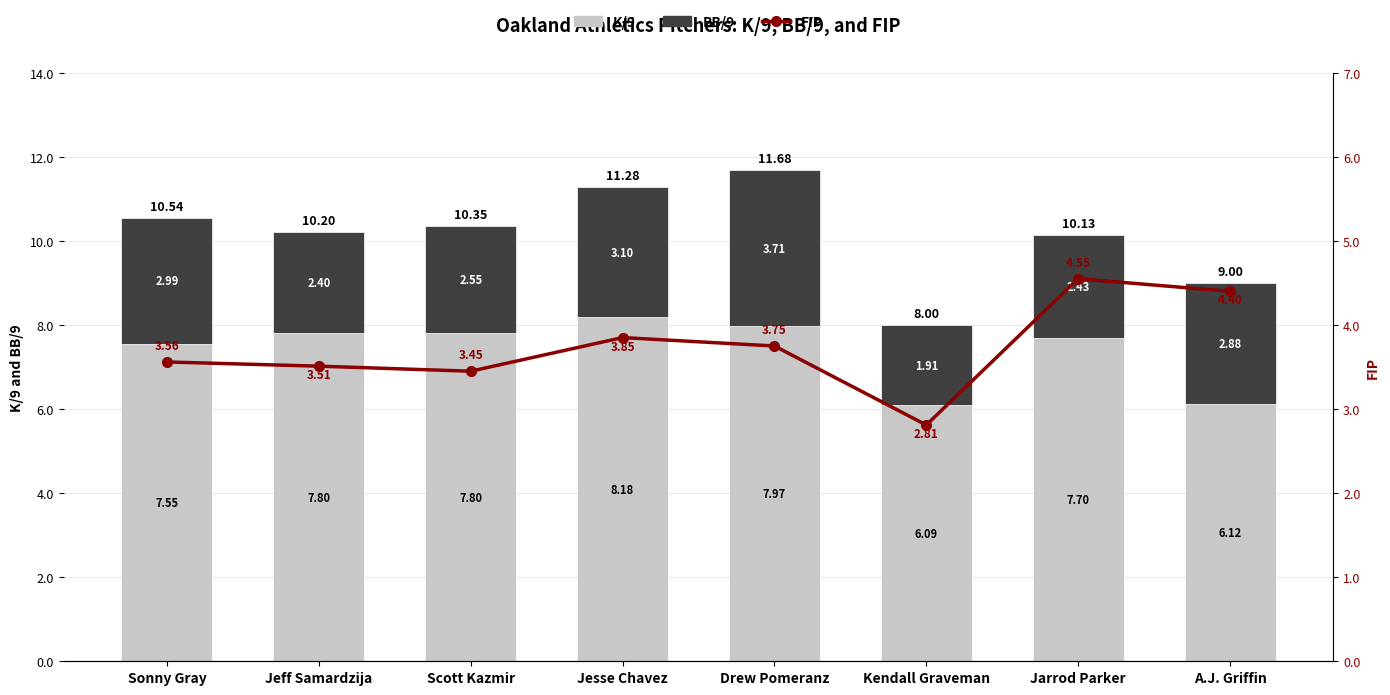

Reading left to right, what are all the values shown in this chart?

K/9: 7.5	7.8	7.8	8.2	8.0	6.1	7.7	6.1
BB/9: 3.0	2.4	2.5	3.1	3.7	1.9	2.4	2.9
FIP: 3.6	3.5	3.5	3.9	3.8	2.8	4.5	4.4